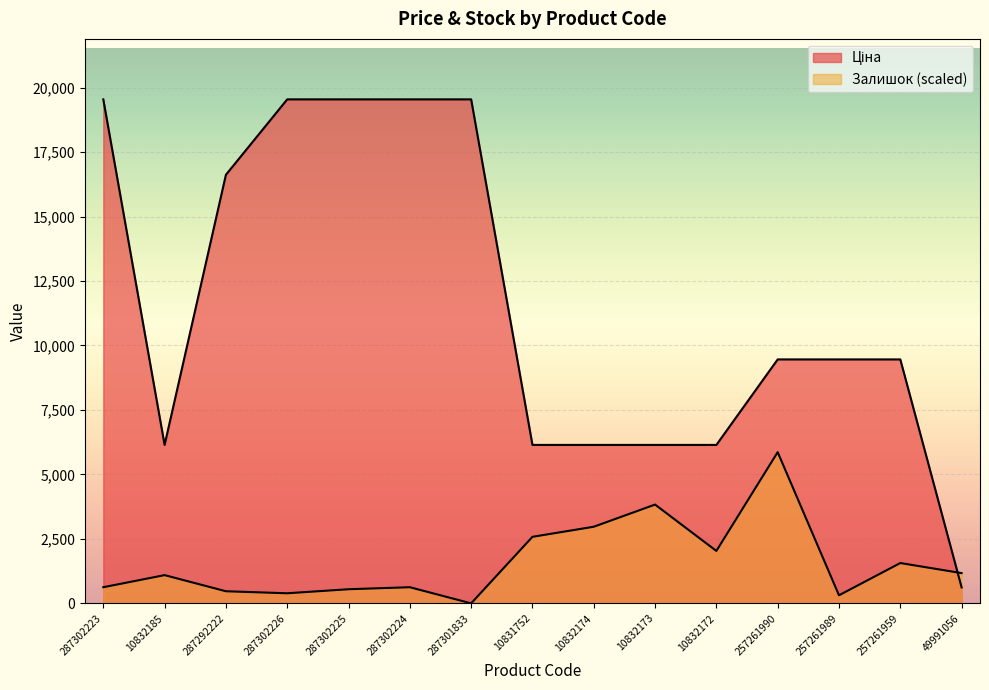

How many lines are shown in the chart?

2